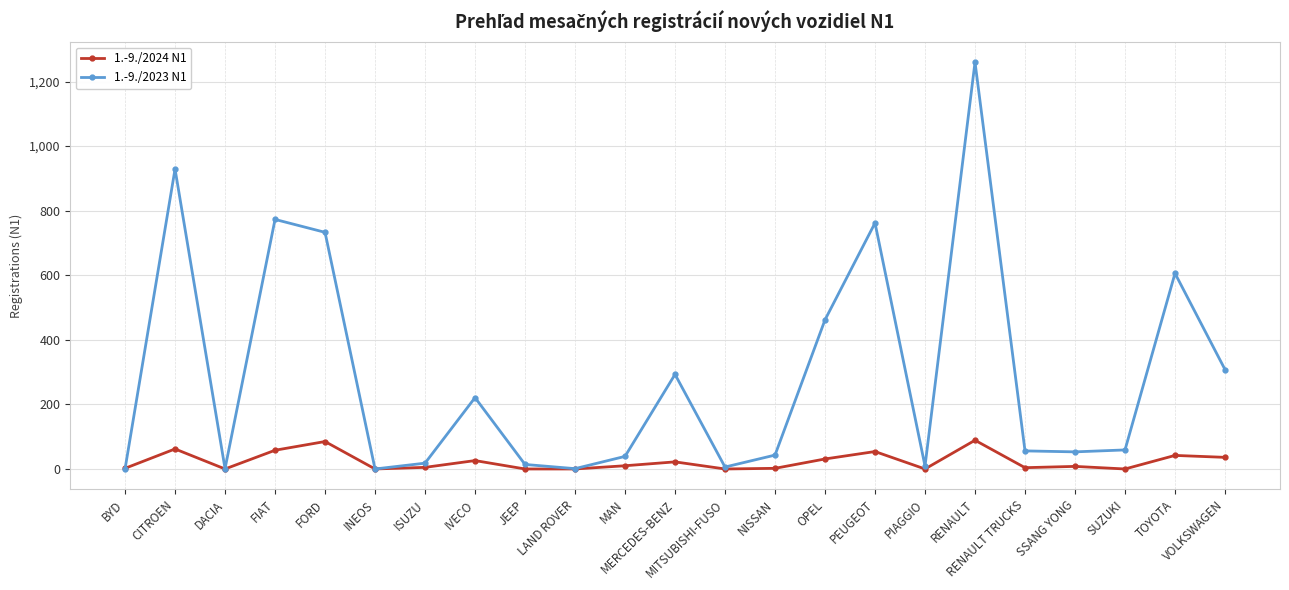

At which label is 1.-9./2023 N1 closest to 630?

TOYOTA